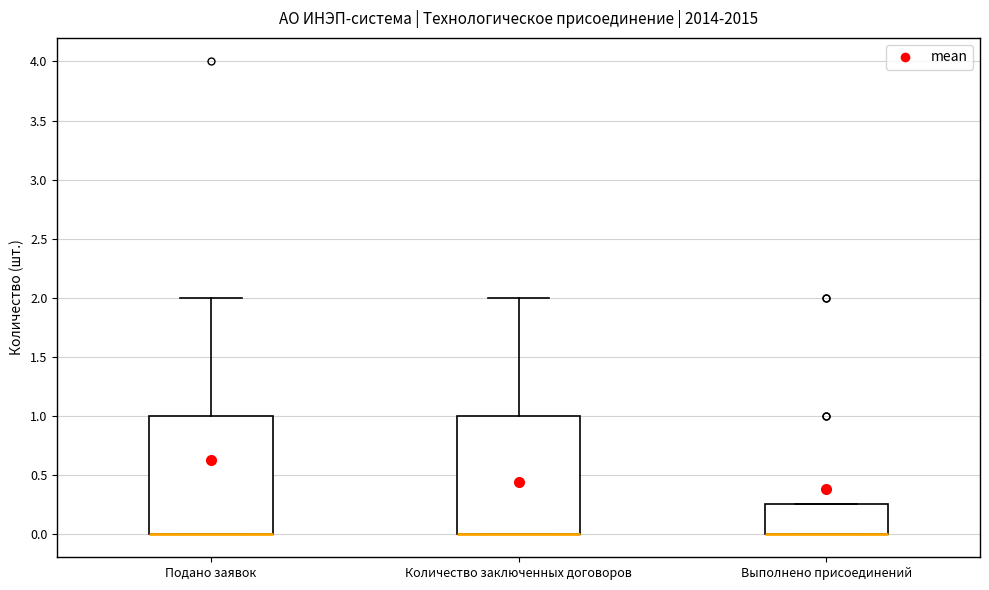

Reading left to right, read every box against the y-axis: the position of its median line, the range the box covers, and the ends of its whiskers. The values are not printed on the chart, so give them approximately, as read against the axis.

Подано заявок: median 0.00 (drawn on the box's lower edge), box 0.00 to 1.00, whiskers 0.00 to 2.00
Количество заключенных договоров: median 0.00 (drawn on the box's lower edge), box 0.00 to 1.00, whiskers 0.00 to 2.00
Выполнено присоединений: median 0.00 (drawn on the box's lower edge), box 0.00 to 0.25, whiskers 0.00 to 0.25